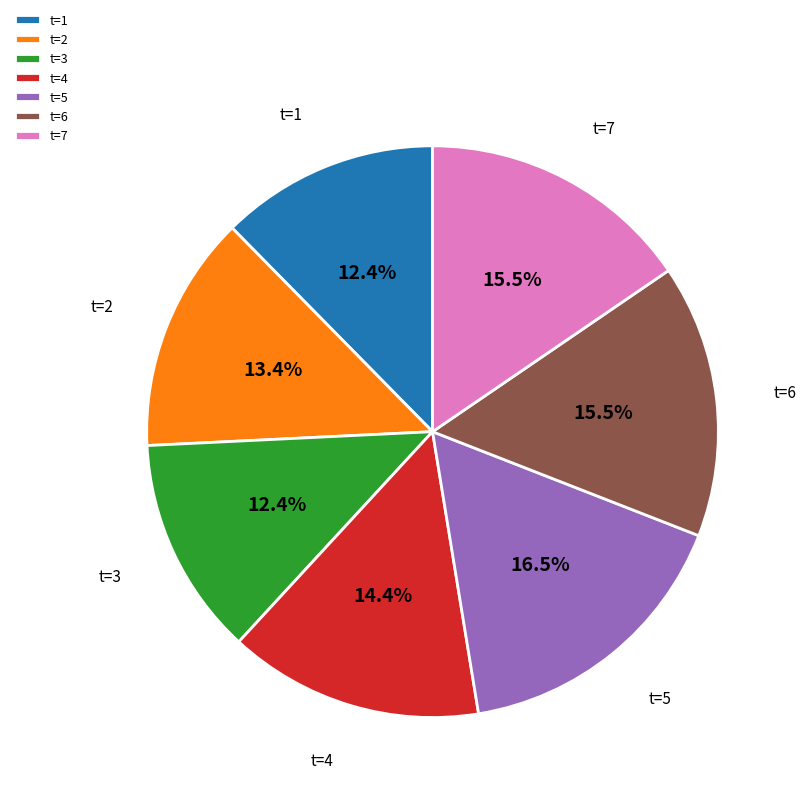

What is the largest slice in the pie chart?

t=5